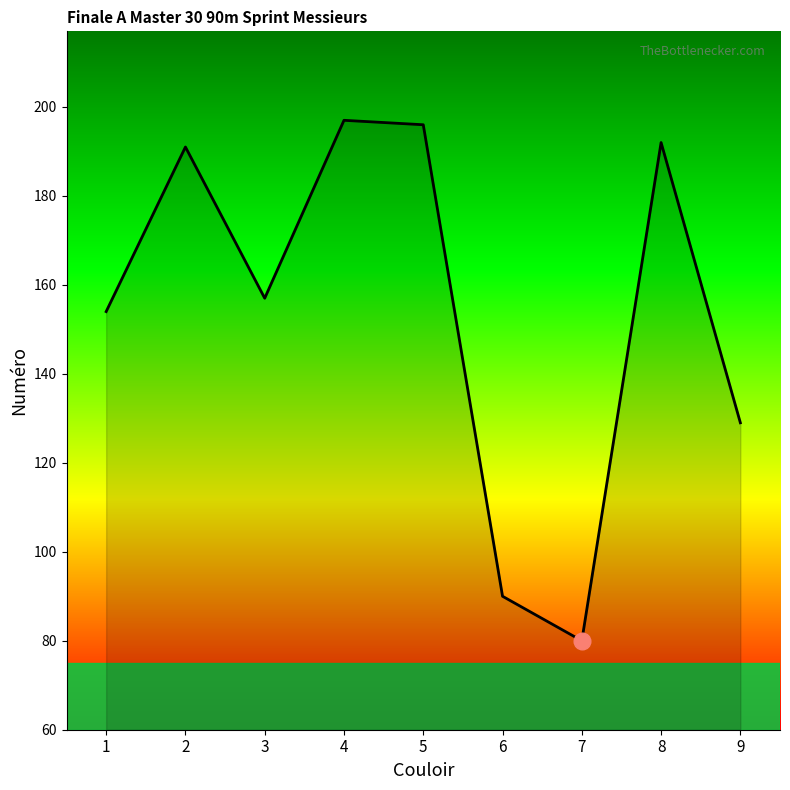

Reading left to right, list all the values displayed in this chart.

1=154	2=191	3=157	4=197	5=196	6=90	7=80	8=192	9=129